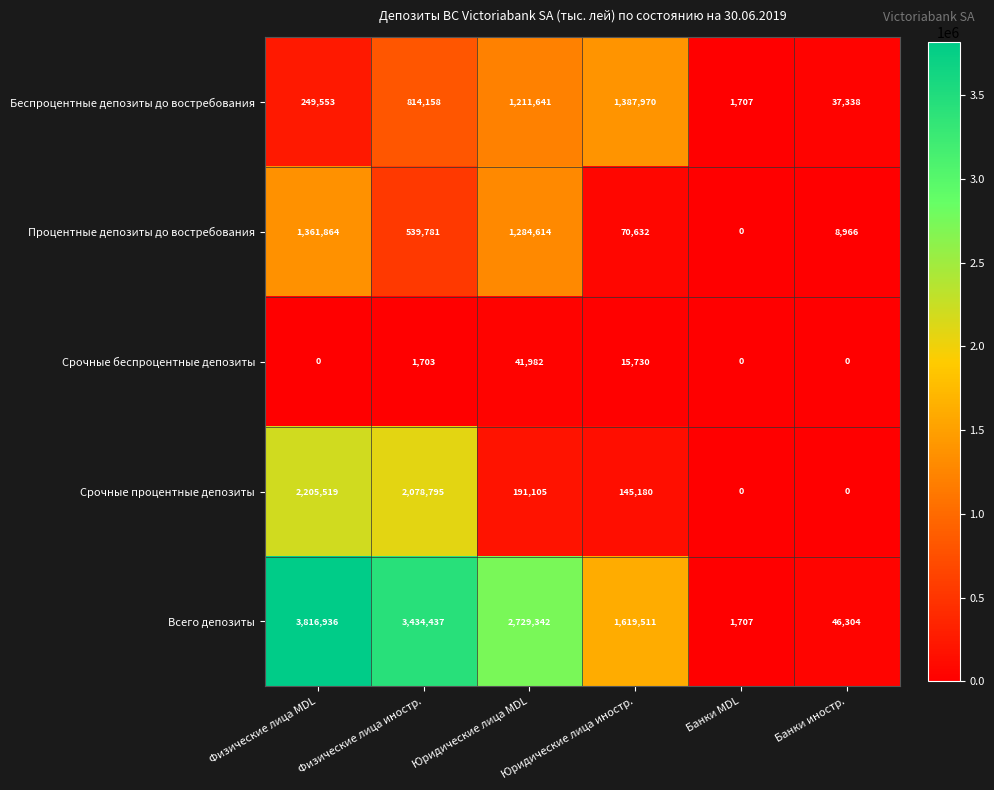

What is the approximate value of Срочные процентные депозиты at Физические лица иностр., to the nearest 50?

2078800